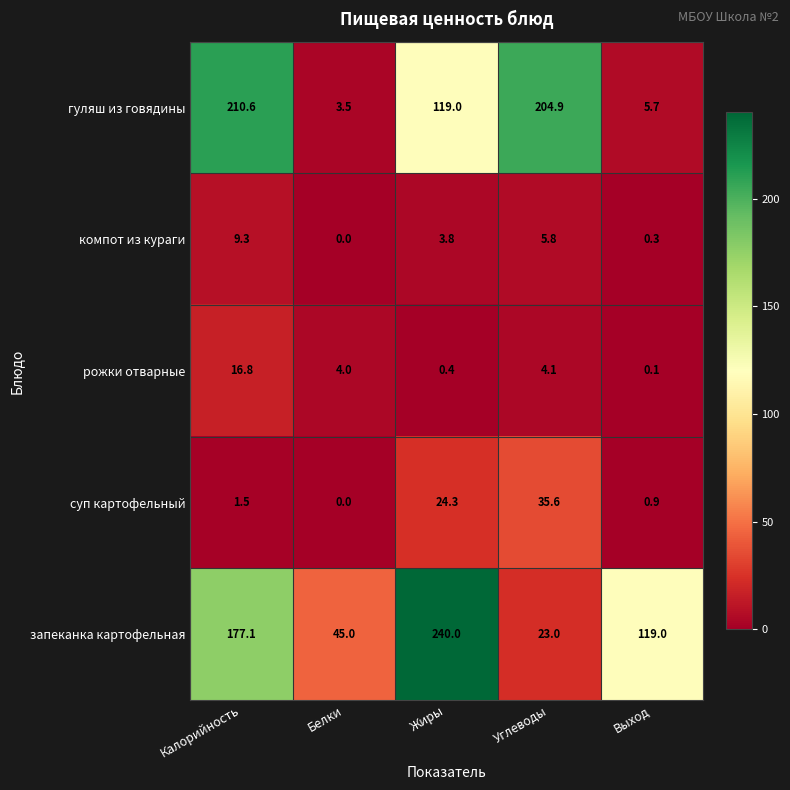

What is the total value across all series at Углеводы?

273.4